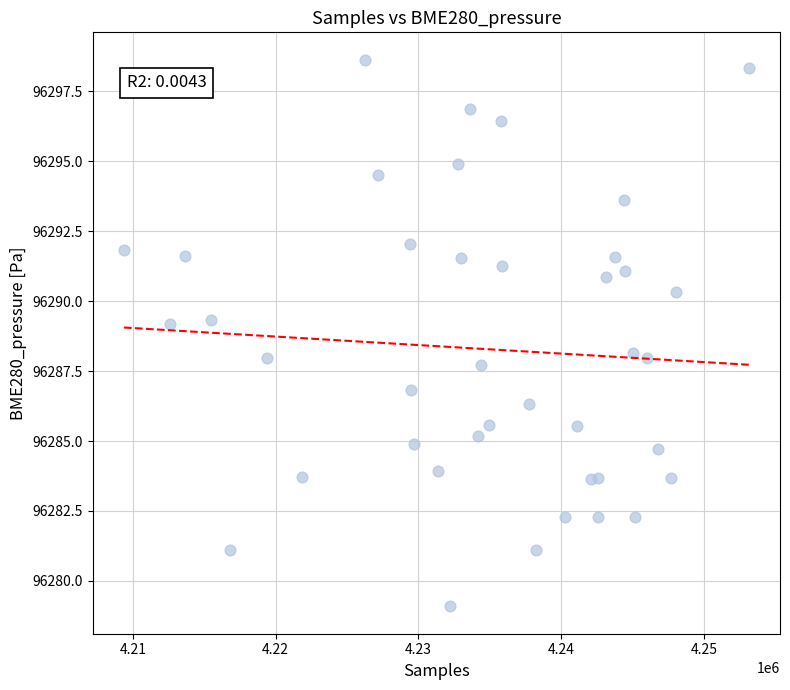

What is the range of Y values (max minus min)?

19.5